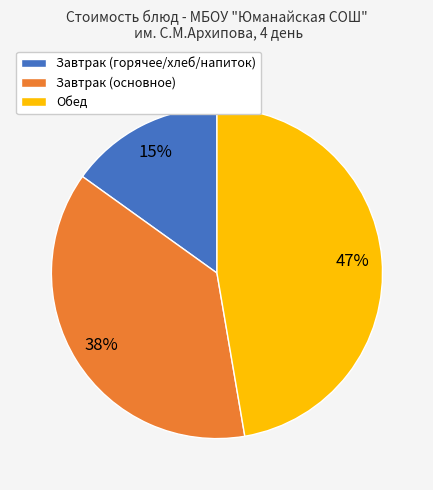

Is it true that Завтрак (горячее/хлеб/напиток) is 15% of the pie?

True